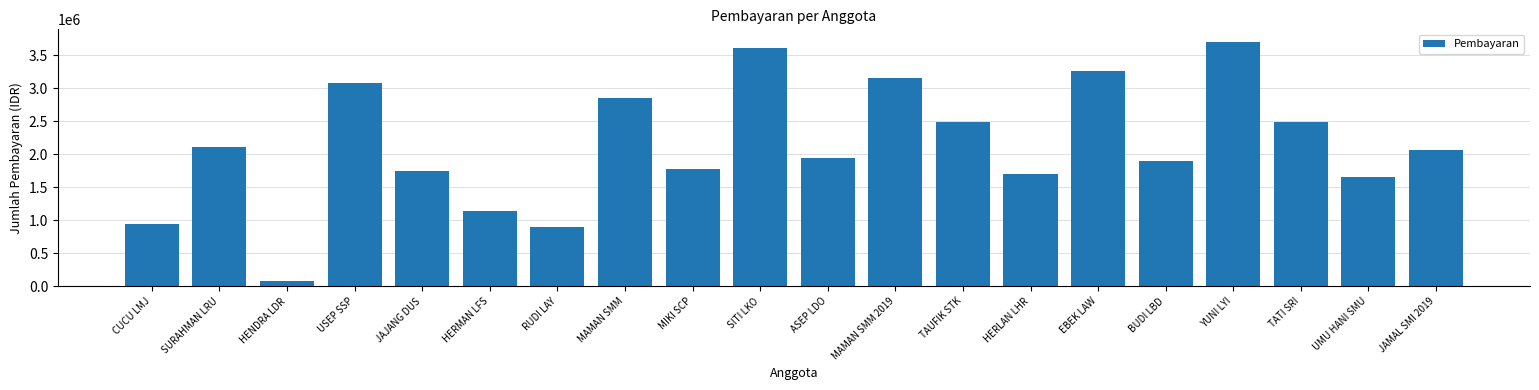

What is the label of the 17th bar from the right?

USEP SSP